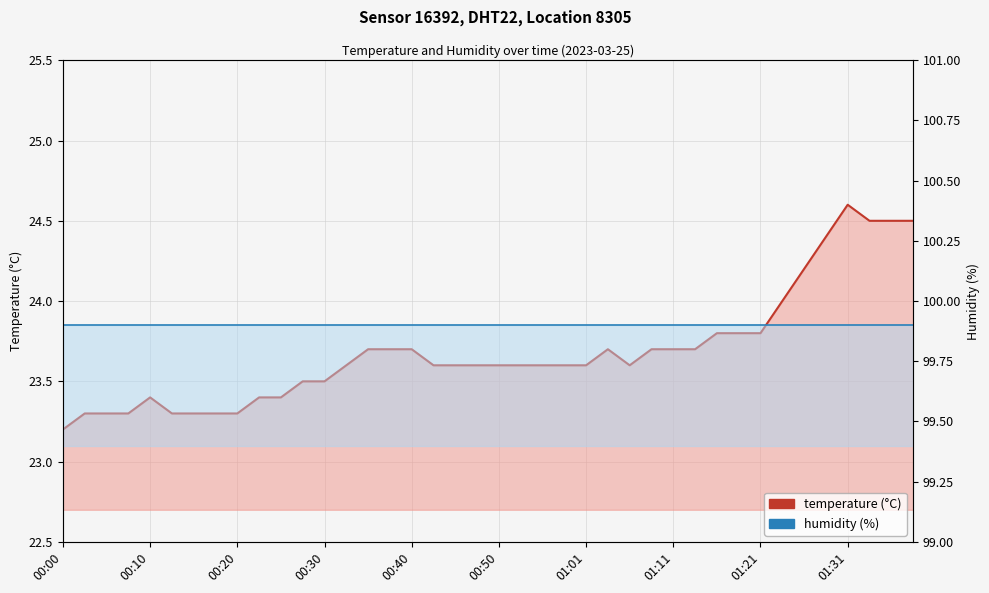

Rank the series at 00:10 from lowest to highest value.

temperature, humidity